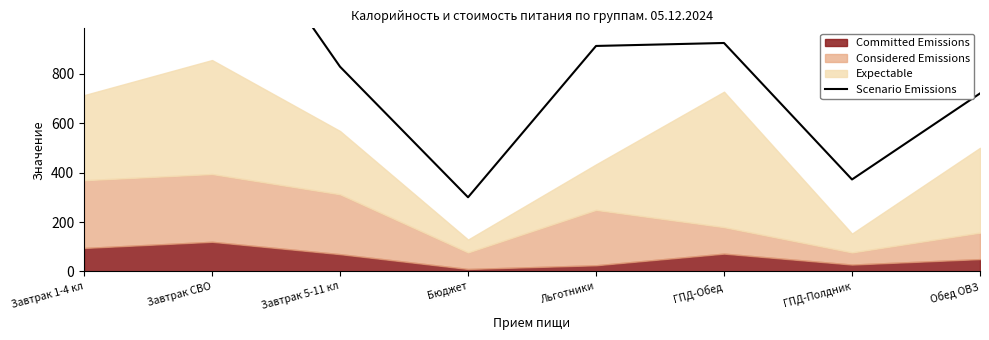

What value does the data have at Завтрак 1-4 кл, to the nearest 10?

1190